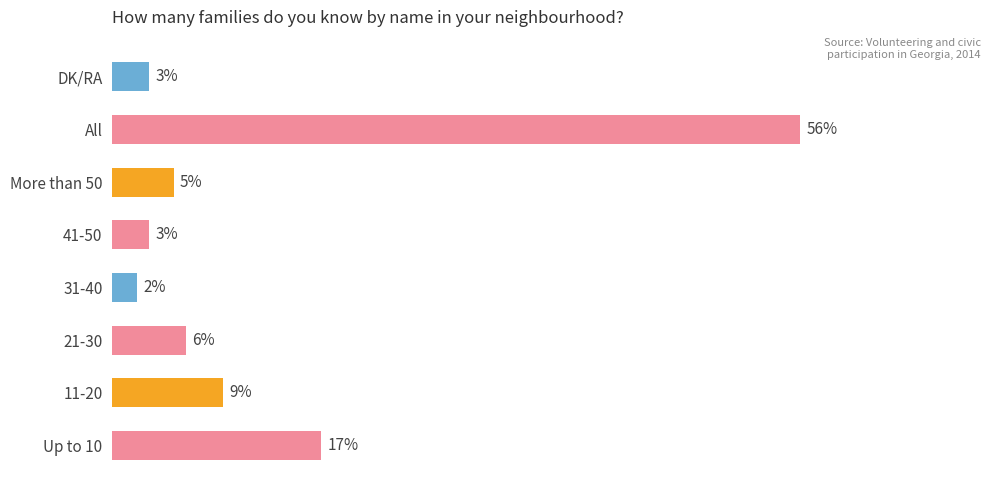

At which label is the value closest to 29?

Up to 10